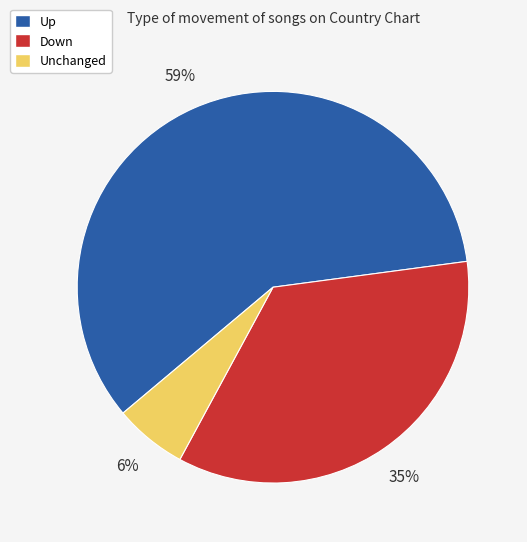

To the nearest percent, what is the average slice percentage?

33%